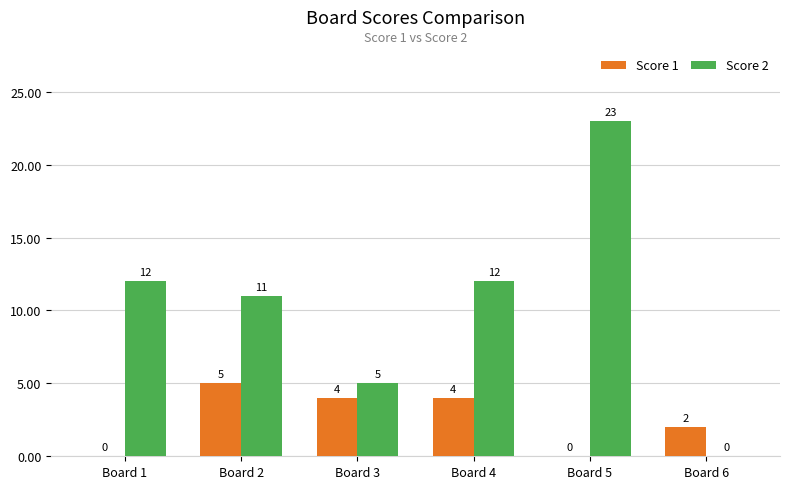

What is the sum of the Score 1 values at Board 5 and Board 2?

5